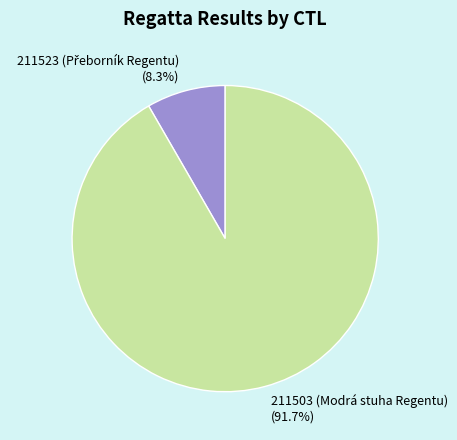

Does any single category account for the majority?

Yes